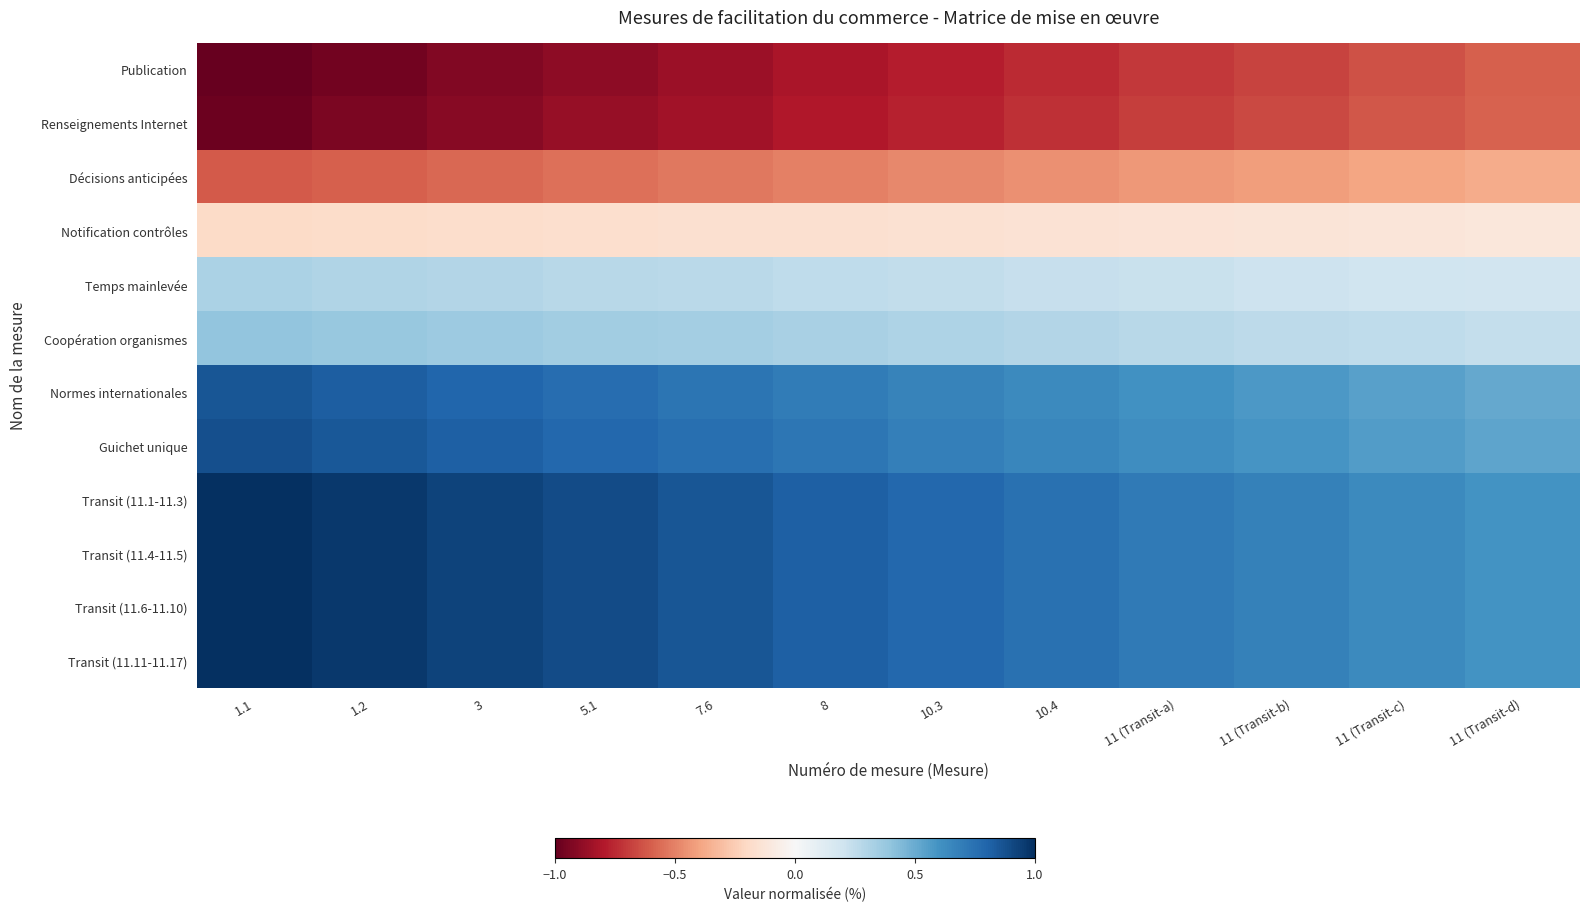

Reading right to left, list all the values displayed in this chart.

Publication: 11 (Transit-d)=-0.6	11 (Transit-c)=-0.6	11 (Transit-b)=-0.7	11 (Transit-a)=-0.7	10.4=-0.7	10.3=-0.8	8=-0.8	7.6=-0.9	5.1=-0.9	3=-0.9	1.2=-1.0	1.1=-1.0
Renseignements Internet: 11 (Transit-d)=-0.6	11 (Transit-c)=-0.6	11 (Transit-b)=-0.7	11 (Transit-a)=-0.7	10.4=-0.7	10.3=-0.8	8=-0.8	7.6=-0.8	5.1=-0.9	3=-0.9	1.2=-0.9	1.1=-1.0
Décisions anticipées: 11 (Transit-d)=-0.4	11 (Transit-c)=-0.4	11 (Transit-b)=-0.4	11 (Transit-a)=-0.4	10.4=-0.5	10.3=-0.5	8=-0.5	7.6=-0.5	5.1=-0.5	3=-0.6	1.2=-0.6	1.1=-0.6
Notification contrôles: 11 (Transit-d)=-0.1	11 (Transit-c)=-0.1	11 (Transit-b)=-0.1	11 (Transit-a)=-0.1	10.4=-0.1	10.3=-0.2	8=-0.2	7.6=-0.2	5.1=-0.2	3=-0.2	1.2=-0.2	1.1=-0.2
Temps mainlevée: 11 (Transit-d)=0.2	11 (Transit-c)=0.2	11 (Transit-b)=0.2	11 (Transit-a)=0.2	10.4=0.2	10.3=0.2	8=0.3	7.6=0.3	5.1=0.3	3=0.3	1.2=0.3	1.1=0.3
Coopération organismes: 11 (Transit-d)=0.2	11 (Transit-c)=0.3	11 (Transit-b)=0.3	11 (Transit-a)=0.3	10.4=0.3	10.3=0.3	8=0.3	7.6=0.3	5.1=0.4	3=0.4	1.2=0.4	1.1=0.4
Normes internationales: 11 (Transit-d)=0.5	11 (Transit-c)=0.5	11 (Transit-b)=0.6	11 (Transit-a)=0.6	10.4=0.6	10.3=0.7	8=0.7	7.6=0.7	5.1=0.8	3=0.8	1.2=0.8	1.1=0.9
Guichet unique: 11 (Transit-d)=0.5	11 (Transit-c)=0.6	11 (Transit-b)=0.6	11 (Transit-a)=0.6	10.4=0.7	10.3=0.7	8=0.7	7.6=0.8	5.1=0.8	3=0.8	1.2=0.8	1.1=0.9
Transit (11.1-11.3): 11 (Transit-d)=0.6	11 (Transit-c)=0.6	11 (Transit-b)=0.7	11 (Transit-a)=0.7	10.4=0.7	10.3=0.8	8=0.8	7.6=0.9	5.1=0.9	3=0.9	1.2=1.0	1.1=1.0
Transit (11.4-11.5): 11 (Transit-d)=0.6	11 (Transit-c)=0.6	11 (Transit-b)=0.7	11 (Transit-a)=0.7	10.4=0.7	10.3=0.8	8=0.8	7.6=0.9	5.1=0.9	3=0.9	1.2=1.0	1.1=1.0
Transit (11.6-11.10): 11 (Transit-d)=0.6	11 (Transit-c)=0.6	11 (Transit-b)=0.7	11 (Transit-a)=0.7	10.4=0.7	10.3=0.8	8=0.8	7.6=0.9	5.1=0.9	3=0.9	1.2=1.0	1.1=1.0
Transit (11.11-11.17): 11 (Transit-d)=0.6	11 (Transit-c)=0.6	11 (Transit-b)=0.7	11 (Transit-a)=0.7	10.4=0.7	10.3=0.8	8=0.8	7.6=0.9	5.1=0.9	3=0.9	1.2=1.0	1.1=1.0